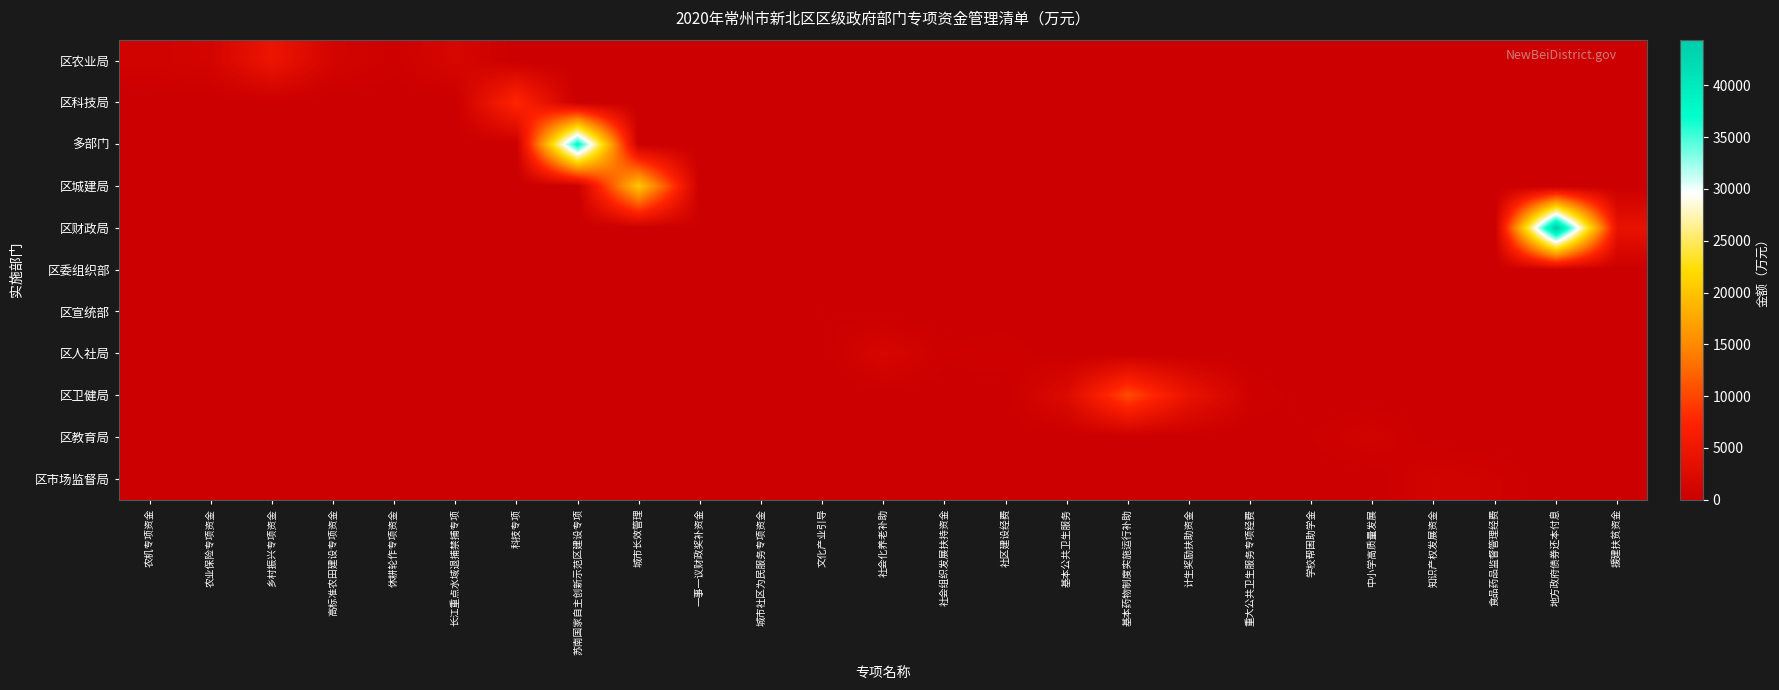

What is the greatest value displayed?

44415.9